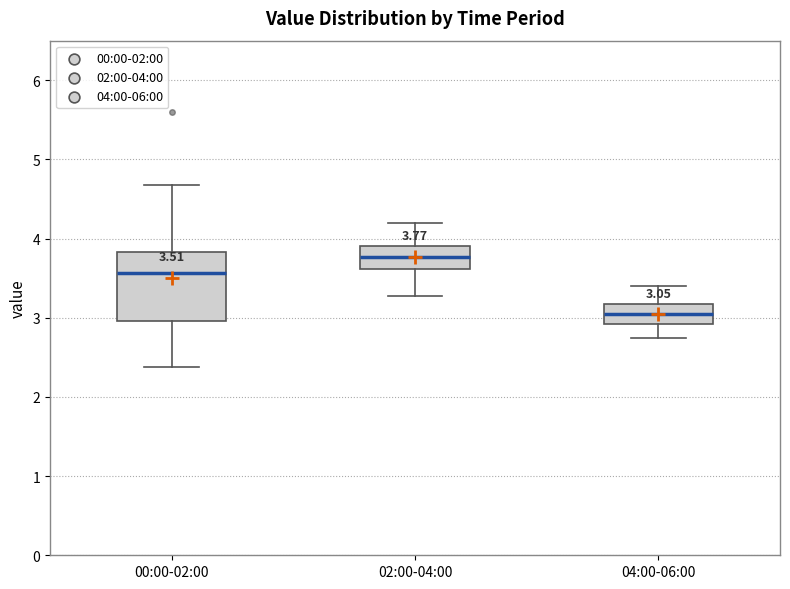

Which box is the tallest, from its lower edge to its upper edge?

00:00-02:00